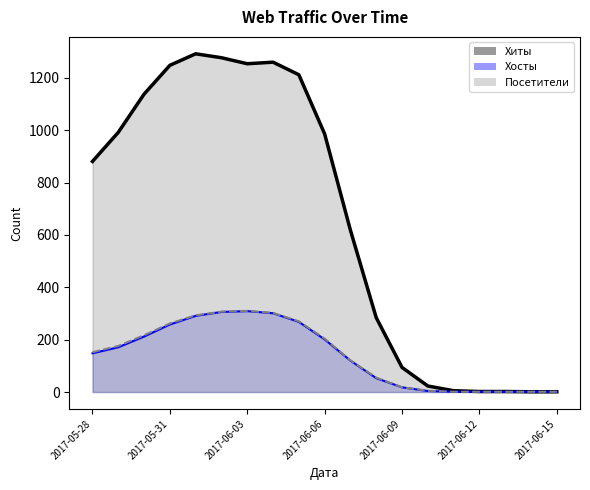

What is the label of the 8th point from the left?

2017-06-04